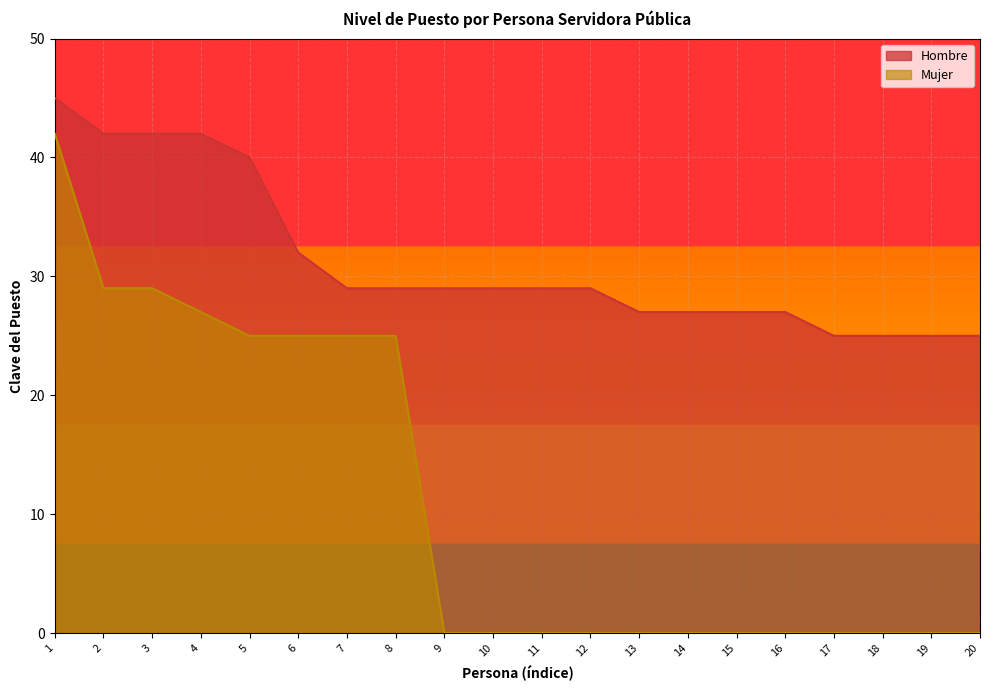

Rank the series at 8 from highest to lowest value.

Hombre, Mujer